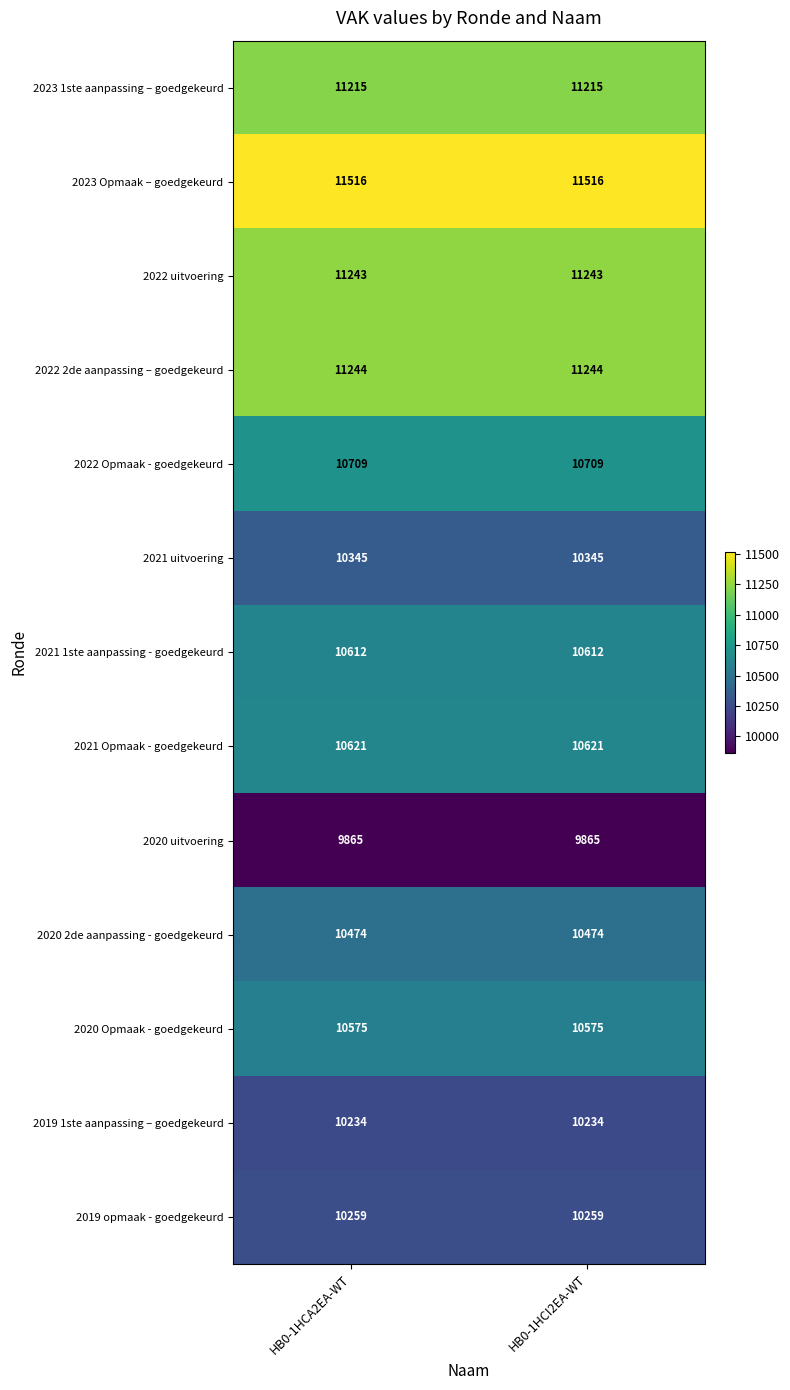

The 2023 1ste aanpassing – goedgekeurd series shows 11215 at HB0-1HCI2EA-WT. True or false?

True